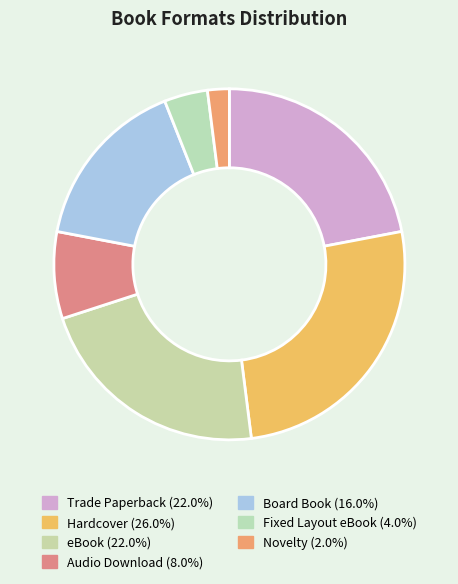

Count the number of slices in the pie.

7